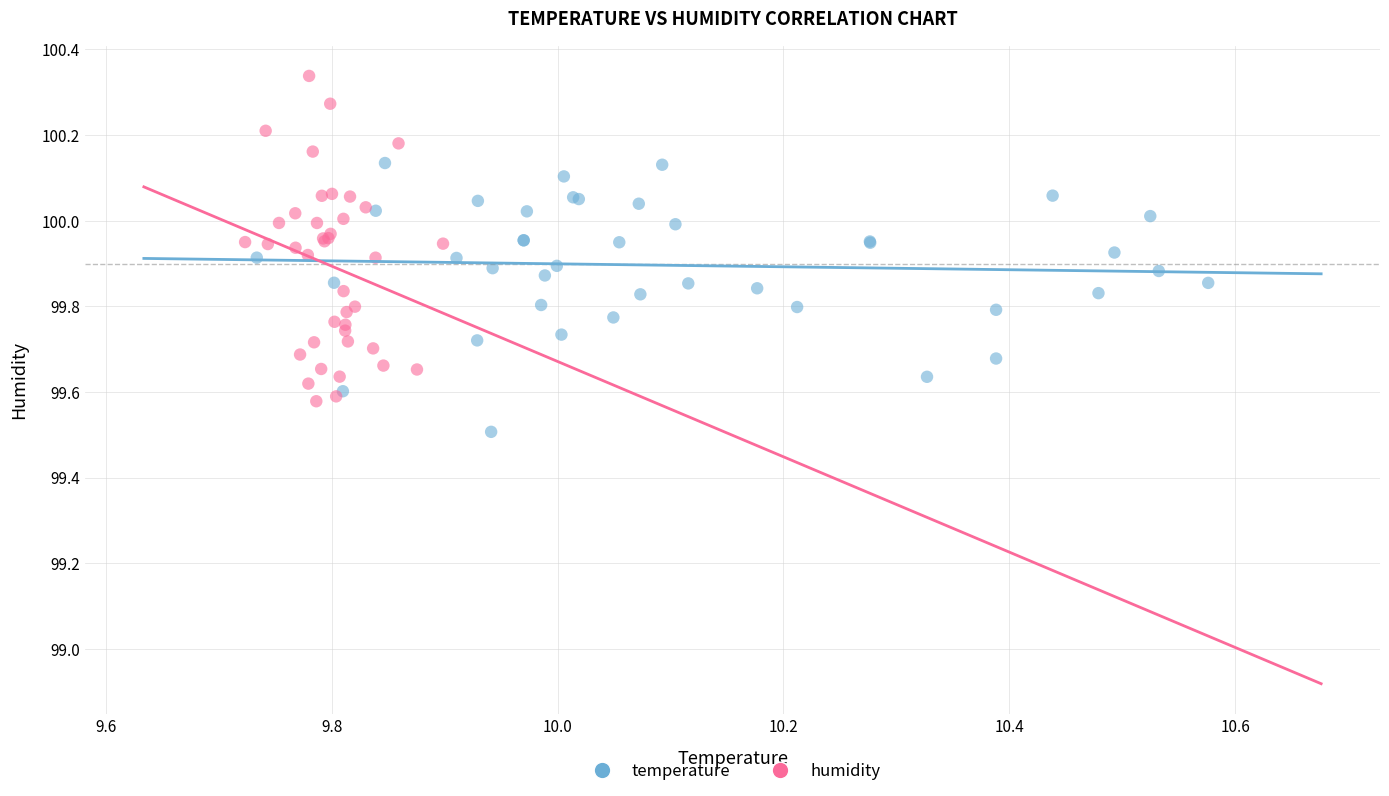

What are all the series names shown in the legend?

temperature, humidity